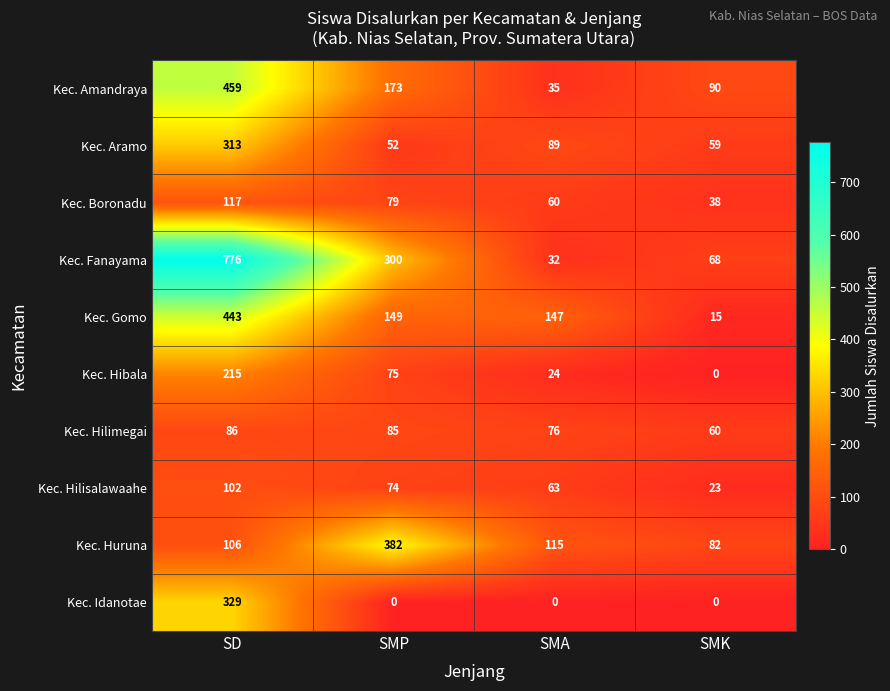

What is the difference between the second highest and minimum values in the Kec. Fanayama series?

268